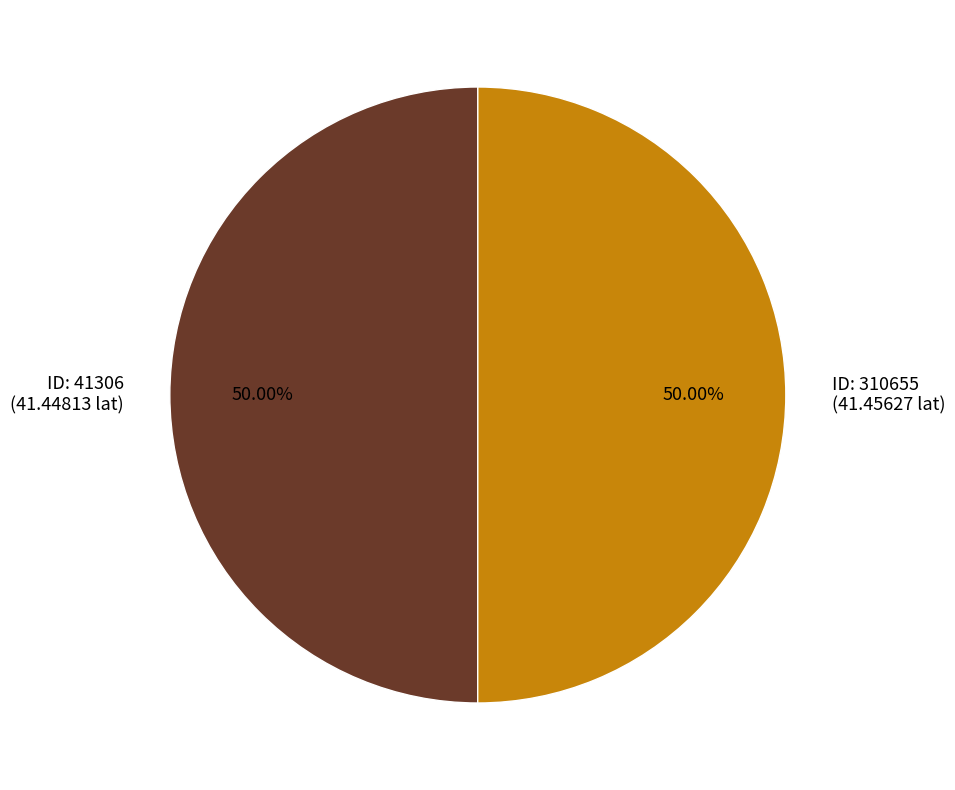

What is the ratio of the value at ID: 41306 (41.44813 lat) to the value at ID: 310655 (41.45627 lat)?

1.0